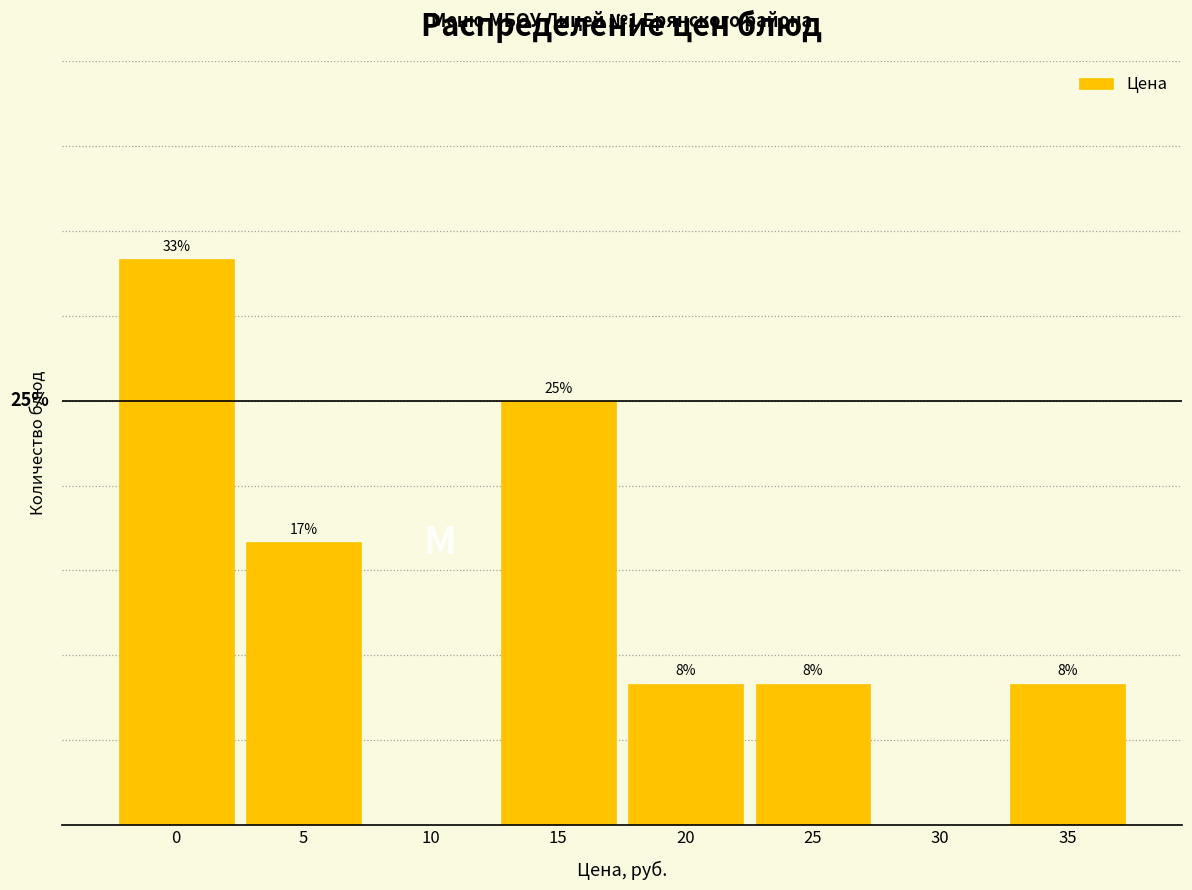

Are the bars horizontal?

No